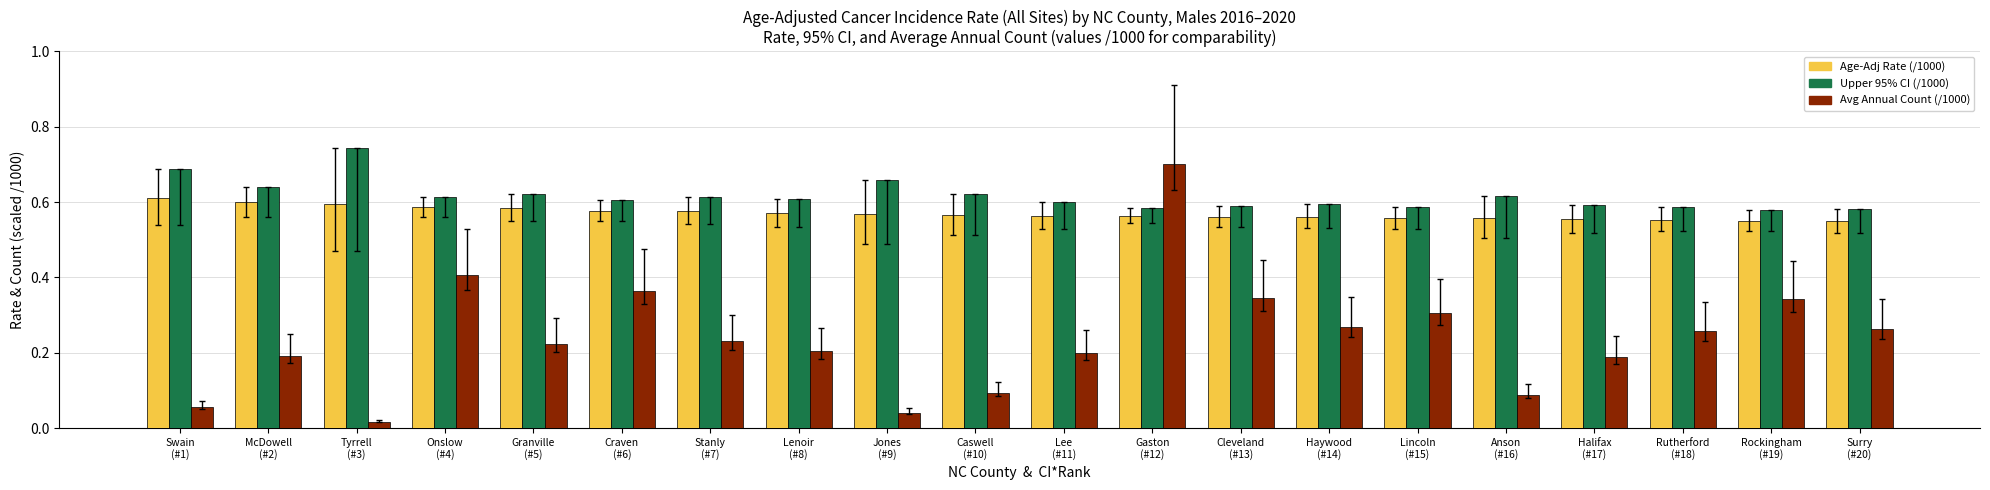

How many Upper 95% CI (/1000) values are between 0 and 1?

20